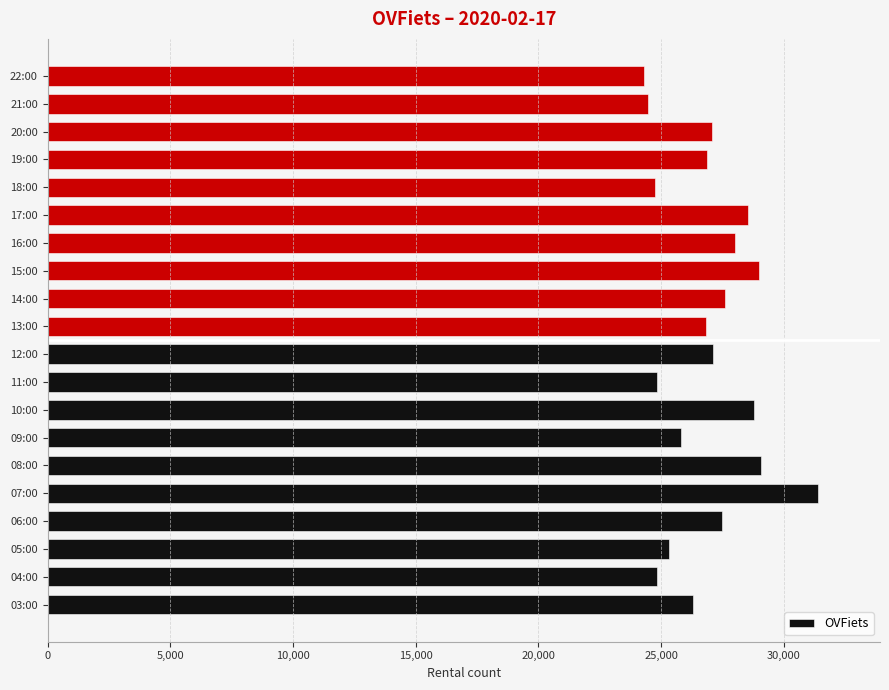

What is the sum of all values?

538478